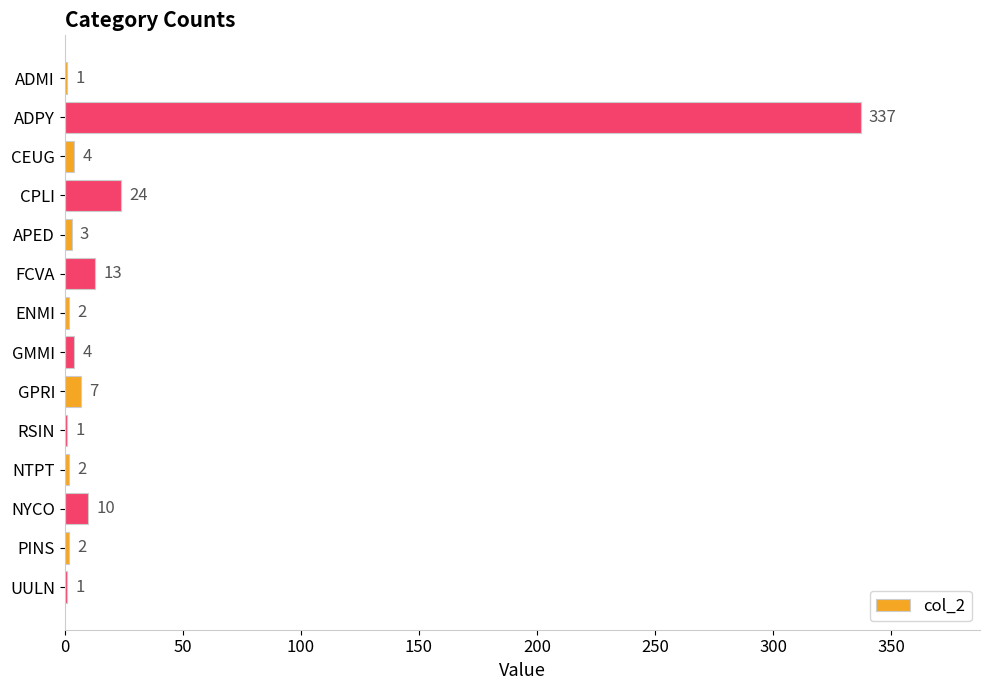

What is the sum of the values at FCVA and PINS?

15